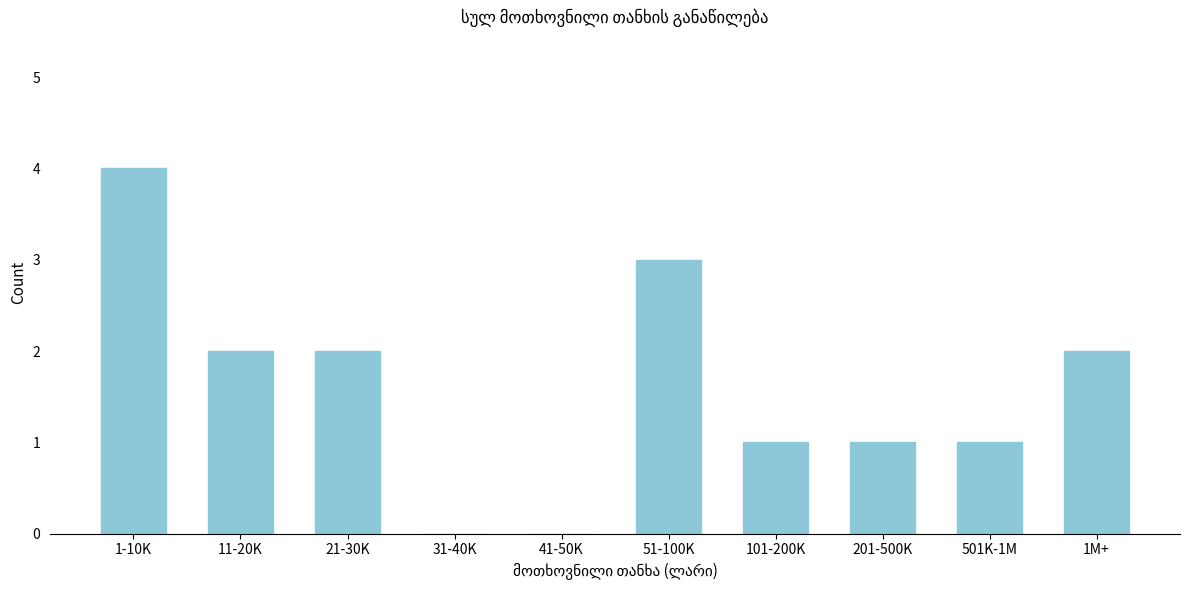

Reading left to right, what are all the values shown in this chart?

1-10K=4	11-20K=2	21-30K=2	31-40K=0	41-50K=0	51-100K=3	101-200K=1	201-500K=1	501K-1M=1	1M+=2